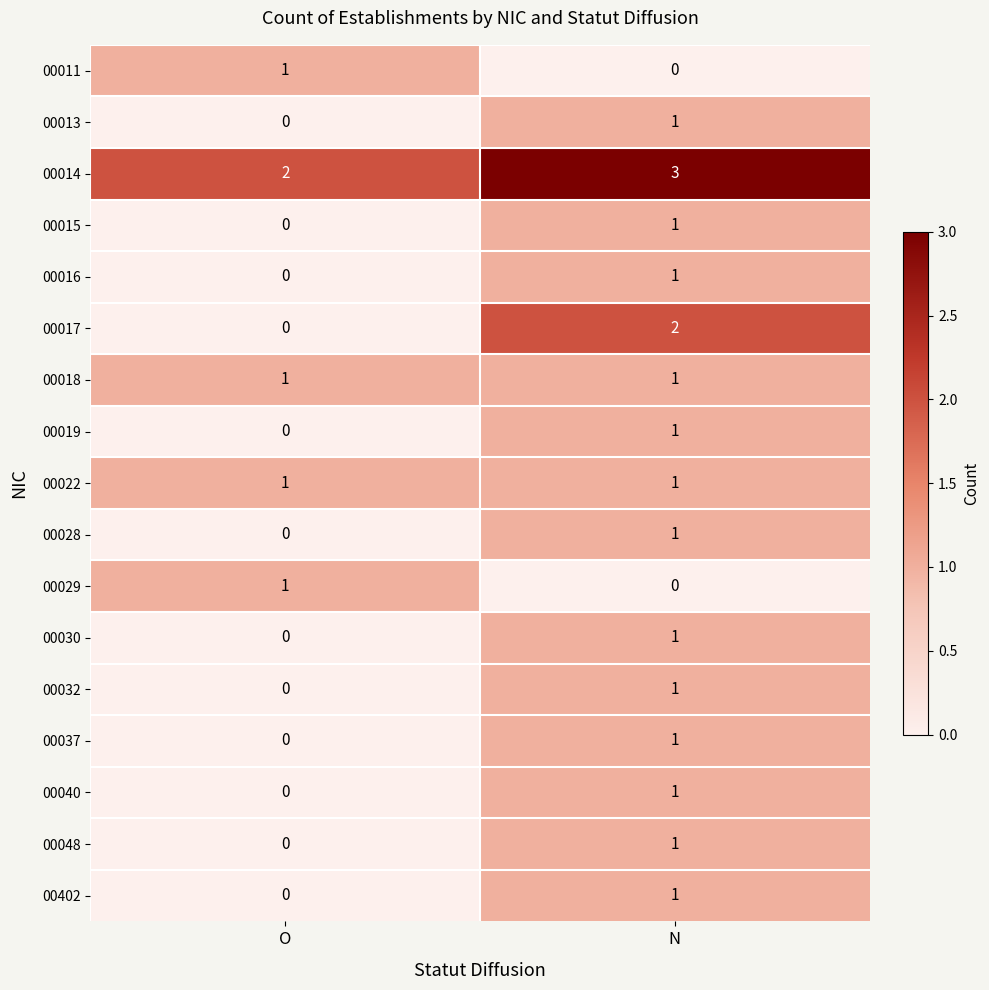

Where is 00029 nearest to the value 0?

N